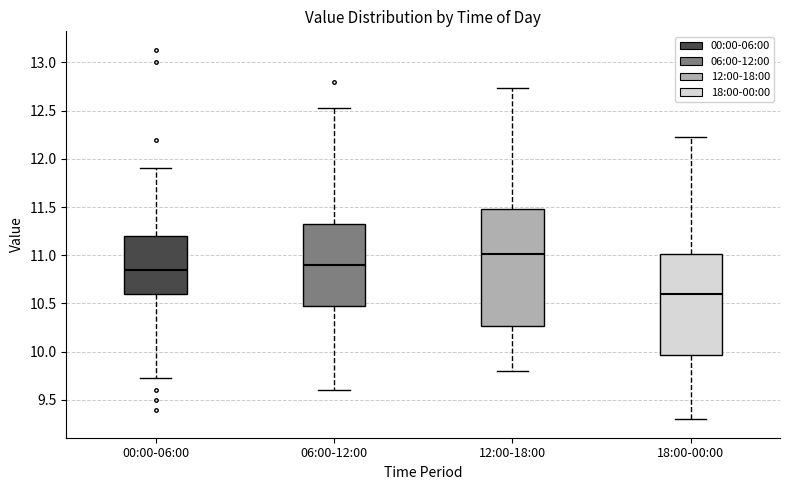

Which box is the tallest, from its lower edge to its upper edge?

12:00-18:00